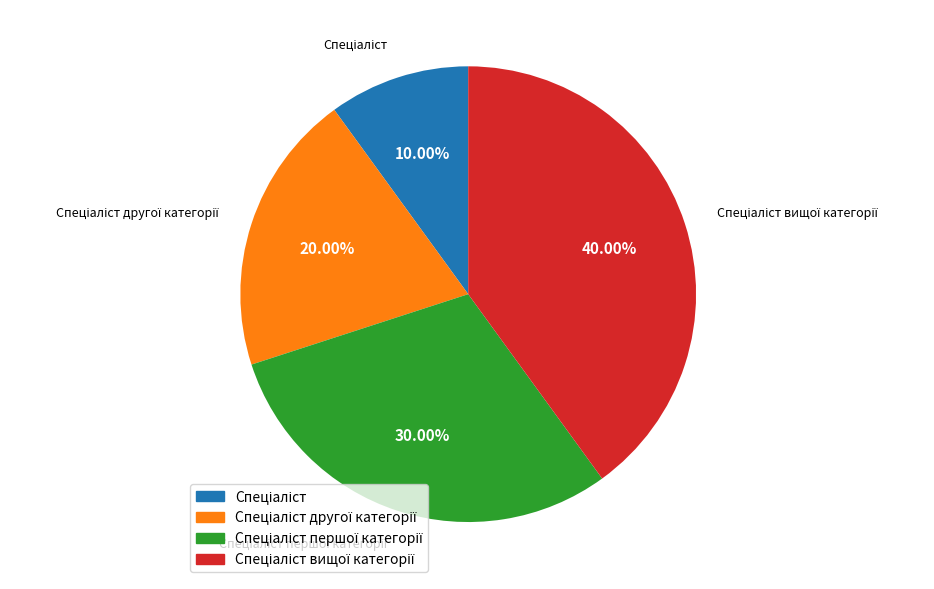

Is there a majority slice in this chart?

No